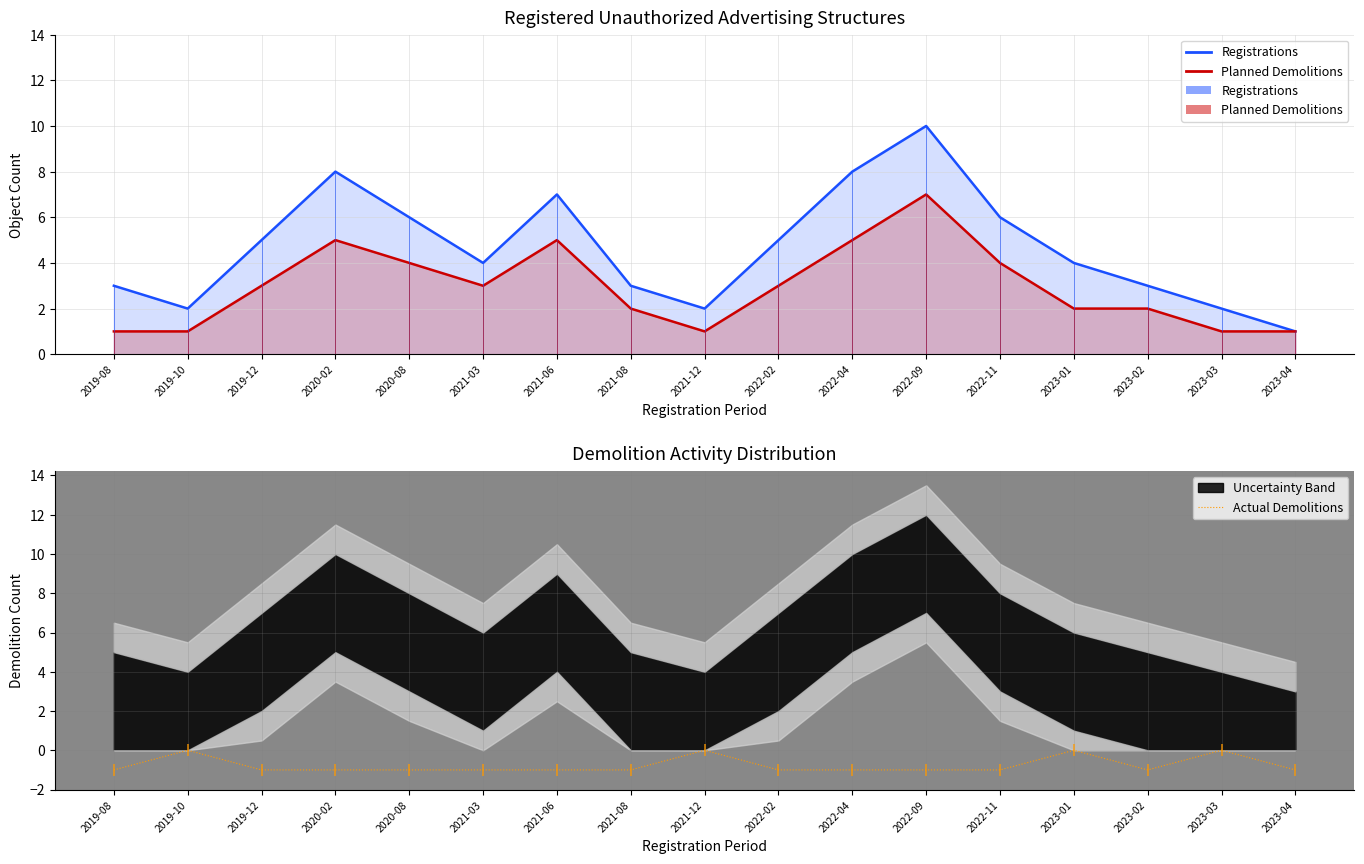

What is the maximum value shown in the chart?

10